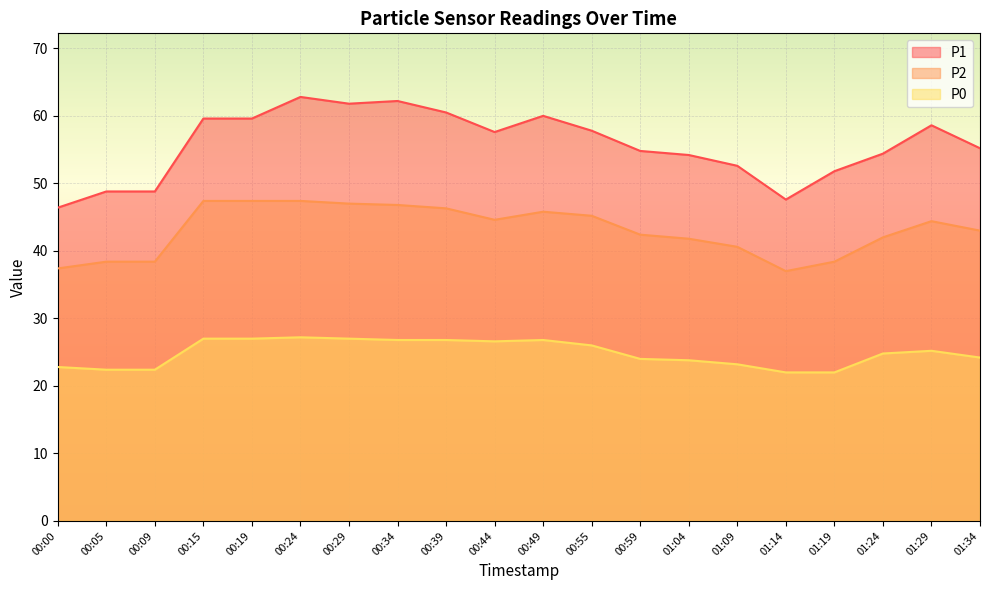

What is the spread (max minus min) of values at 00:09?

26.4